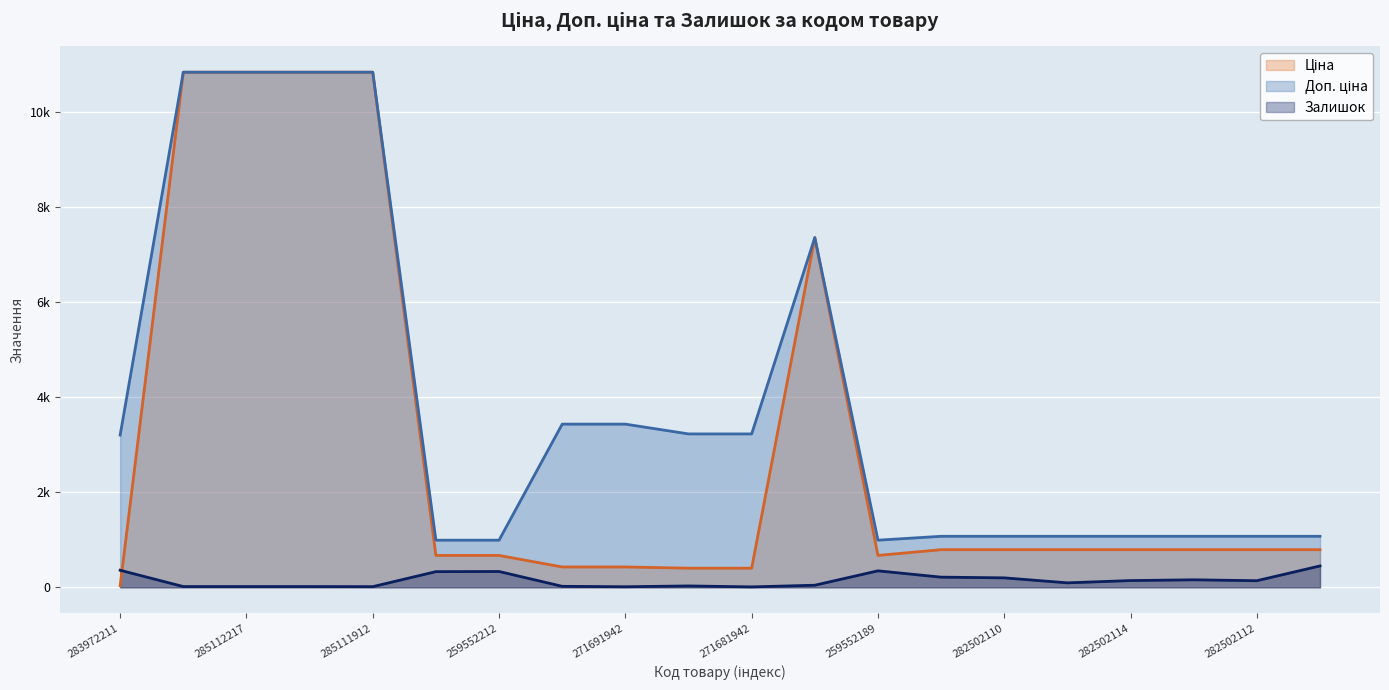

What is the difference between the second highest and minimum values in the Залишок series?

350.0